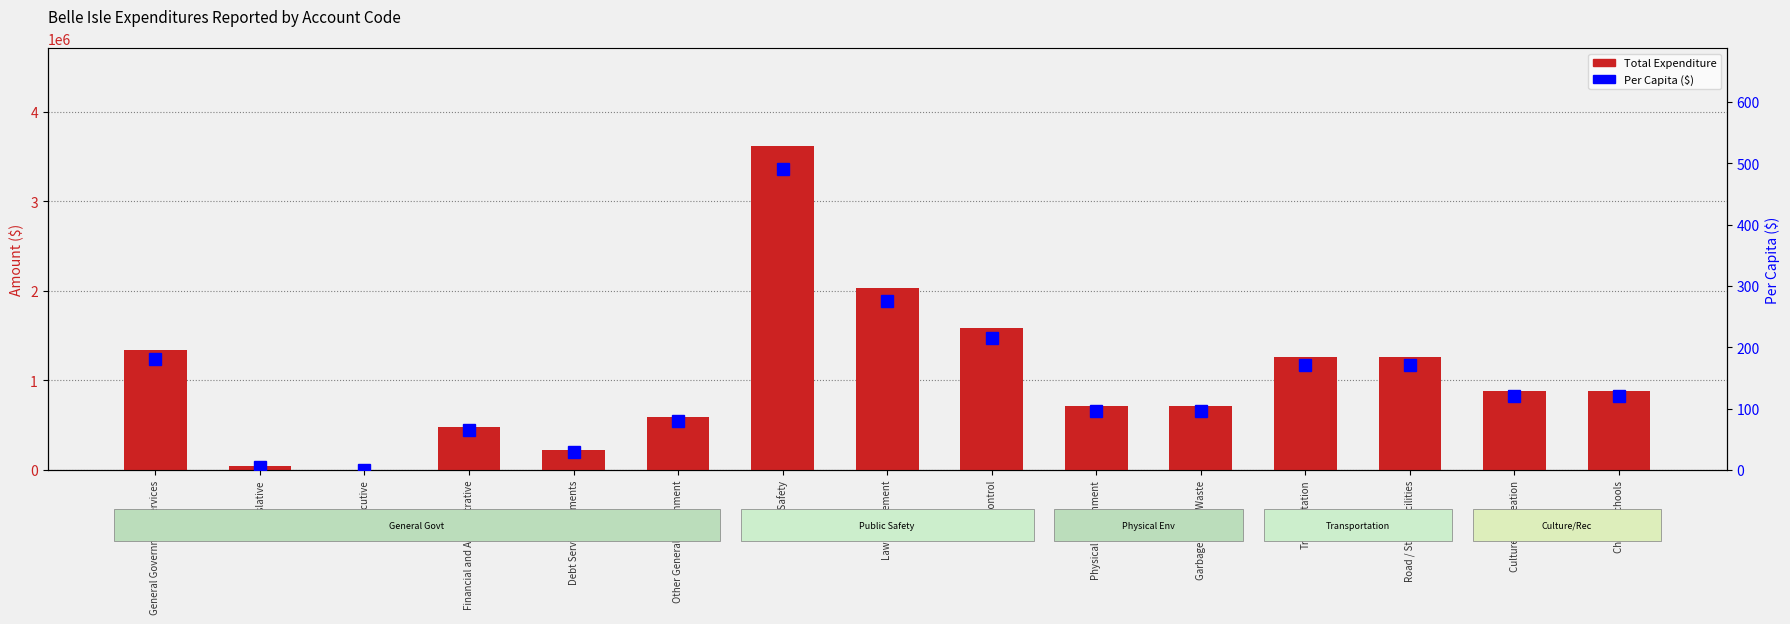

What is the average value of the Total Expenditure series?

1041951.1